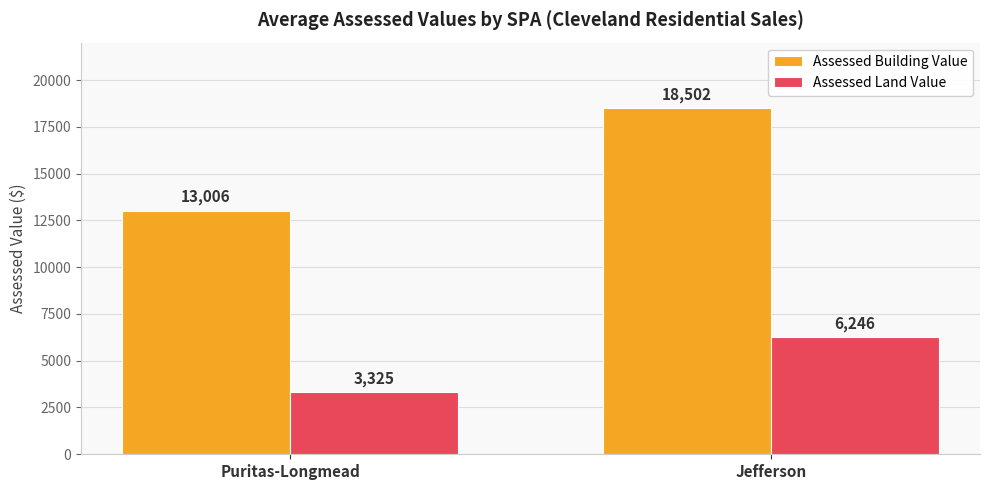

At how many categories does at least one series exceed 17233?

1